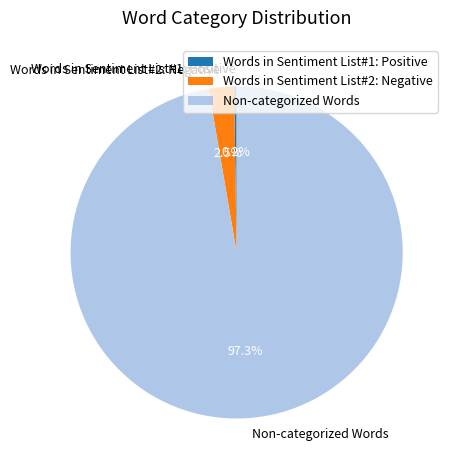

Does any single category account for the majority?

Yes